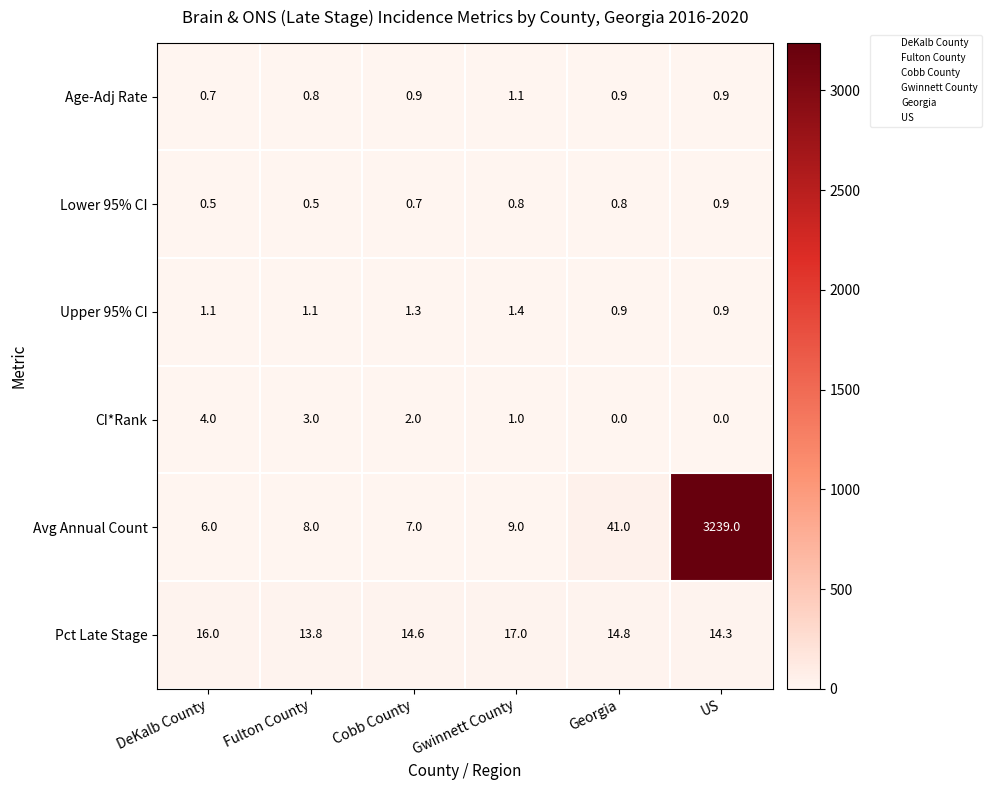

The Pct Late Stage series shows 16.0 at DeKalb County. True or false?

True